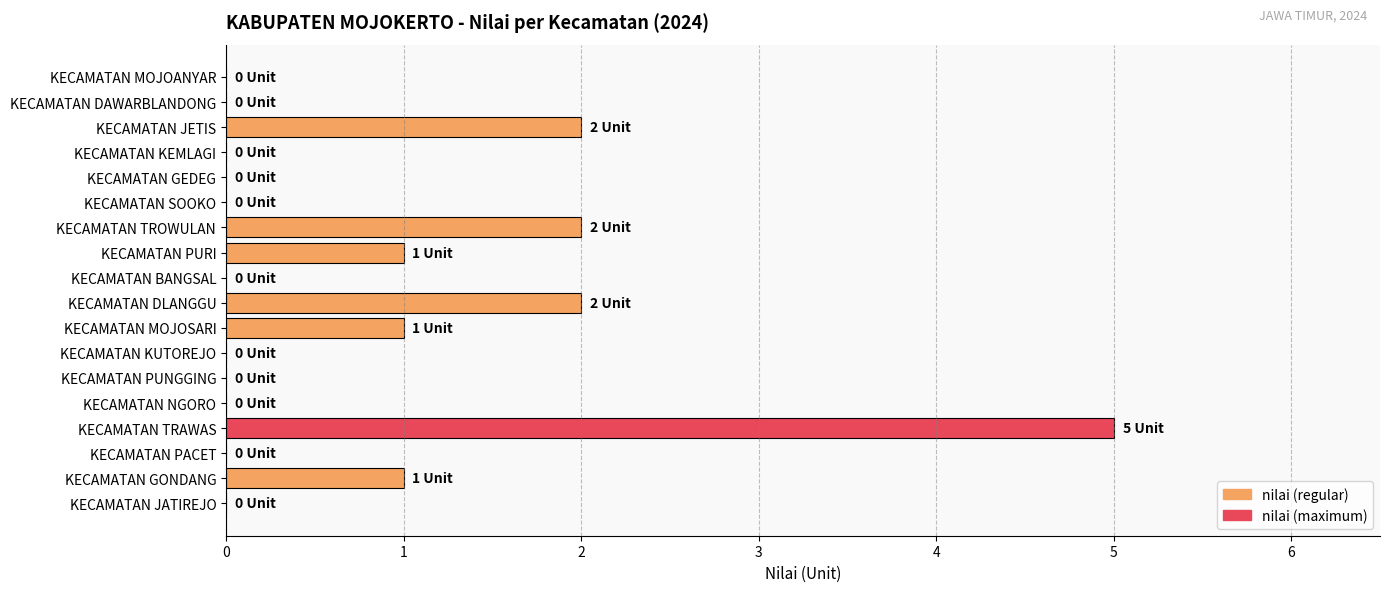

Reading bottom to top, transcribe all the data shown in this chart.

KECAMATAN JATIREJO=0	KECAMATAN GONDANG=1	KECAMATAN PACET=0	KECAMATAN TRAWAS=5	KECAMATAN NGORO=0	KECAMATAN PUNGGING=0	KECAMATAN KUTOREJO=0	KECAMATAN MOJOSARI=1	KECAMATAN DLANGGU=2	KECAMATAN BANGSAL=0	KECAMATAN PURI=1	KECAMATAN TROWULAN=2	KECAMATAN SOOKO=0	KECAMATAN GEDEG=0	KECAMATAN KEMLAGI=0	KECAMATAN JETIS=2	KECAMATAN DAWARBLANDONG=0	KECAMATAN MOJOANYAR=0